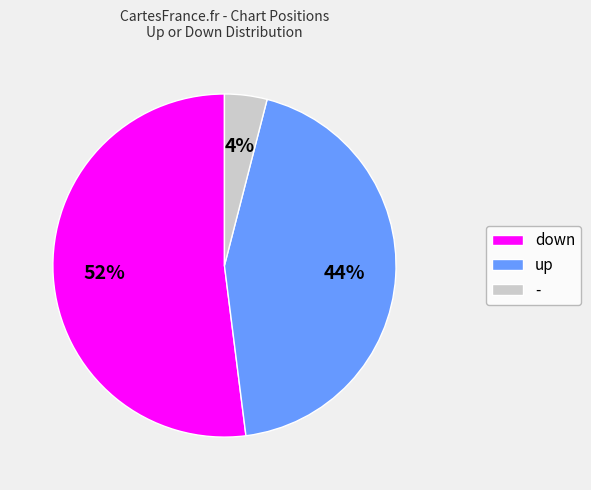

To the nearest percent, what is the difference between the down and - slice percentages?

48%